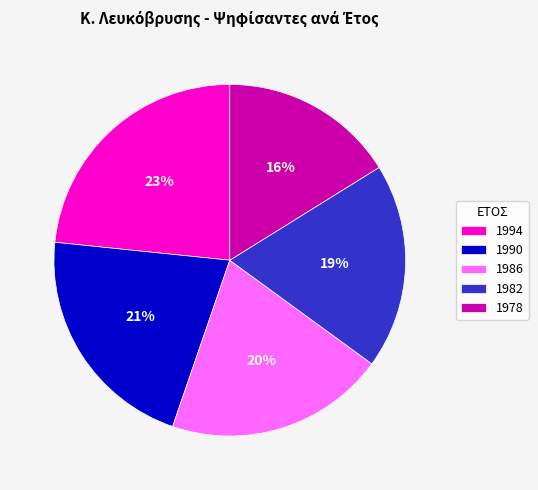

Do 1978 and 1986 together represent more than half of the pie?

No